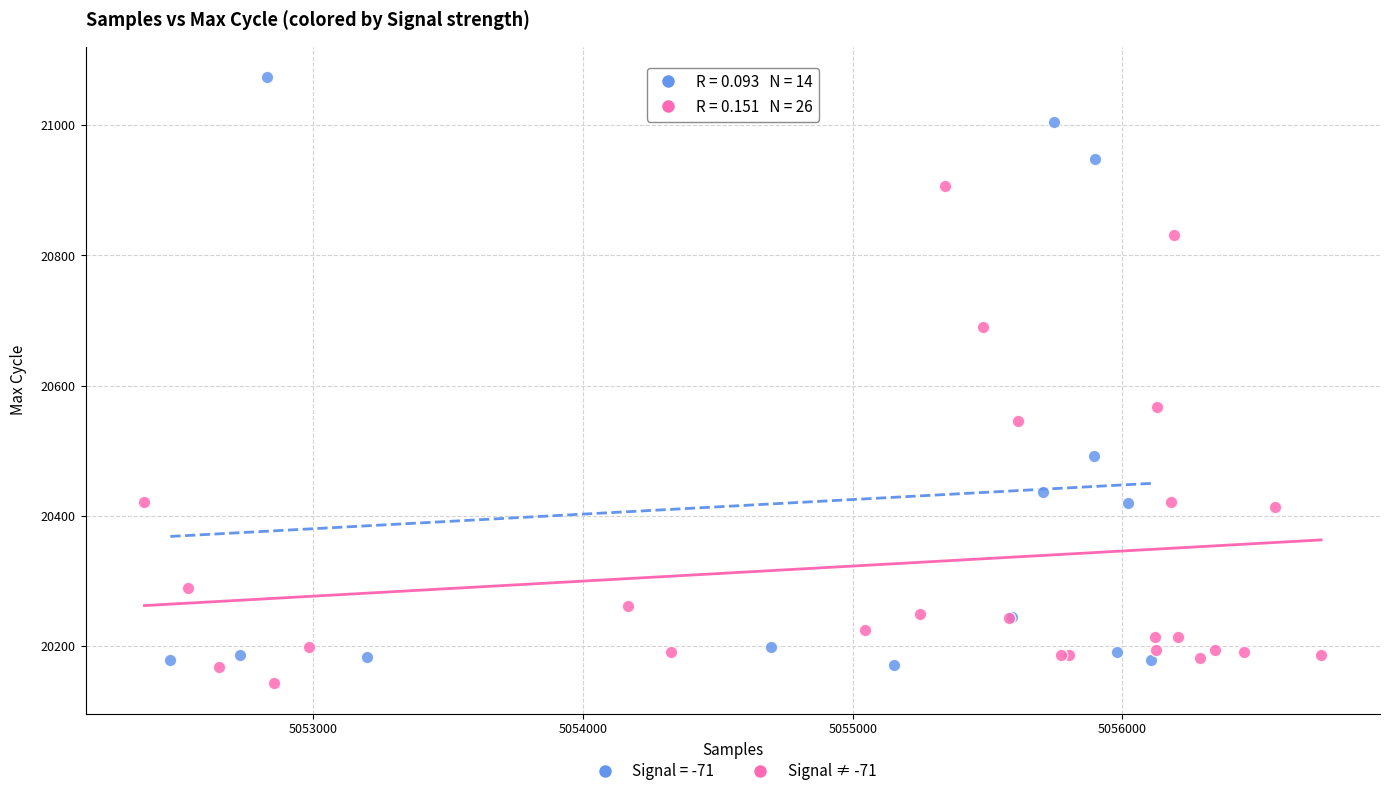

Which series contains the highest Y value?

Signal = -71